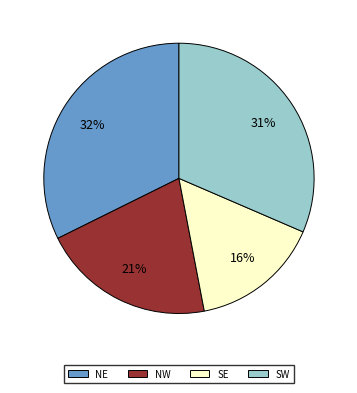

Which slice is the smallest?

SE